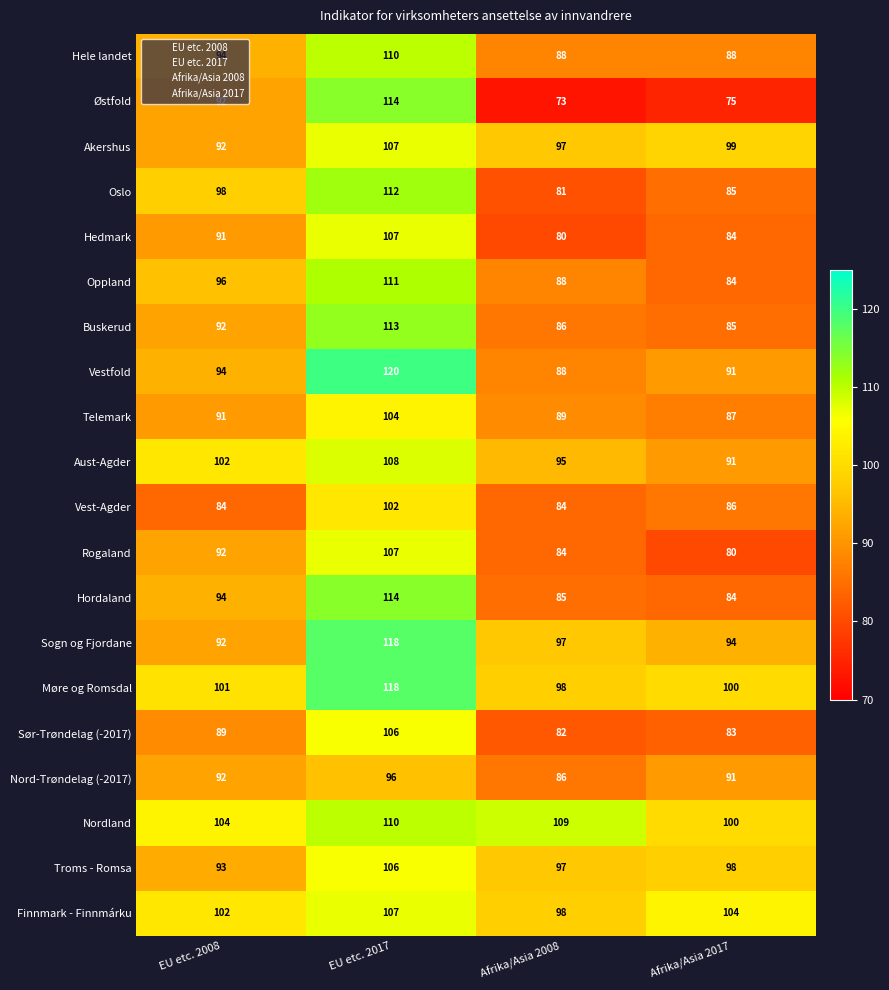

How many data points does each series have?

4